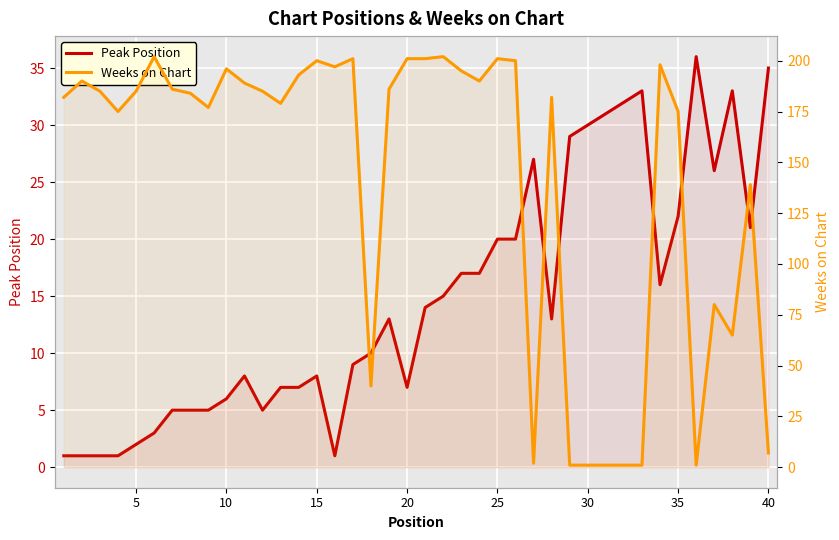

How many lines are shown in the chart?

2